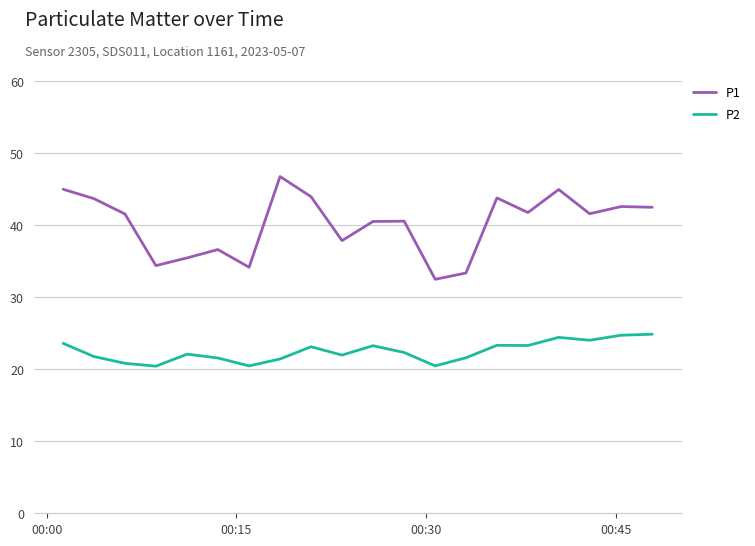

Does the chart display data point markers on the line(s)?

No